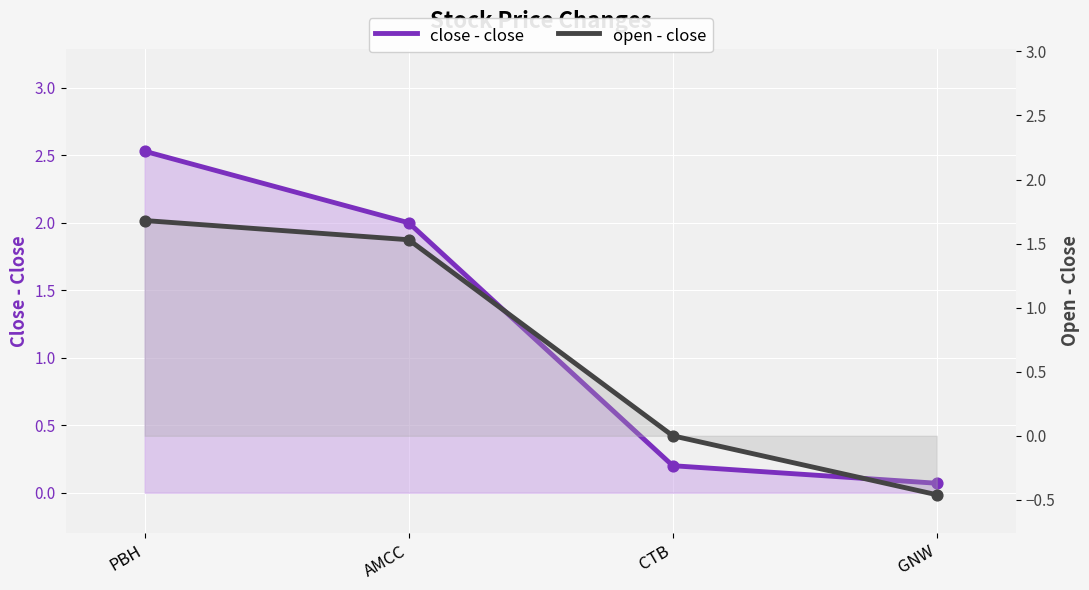

Which series contains the highest Y value?

close - close